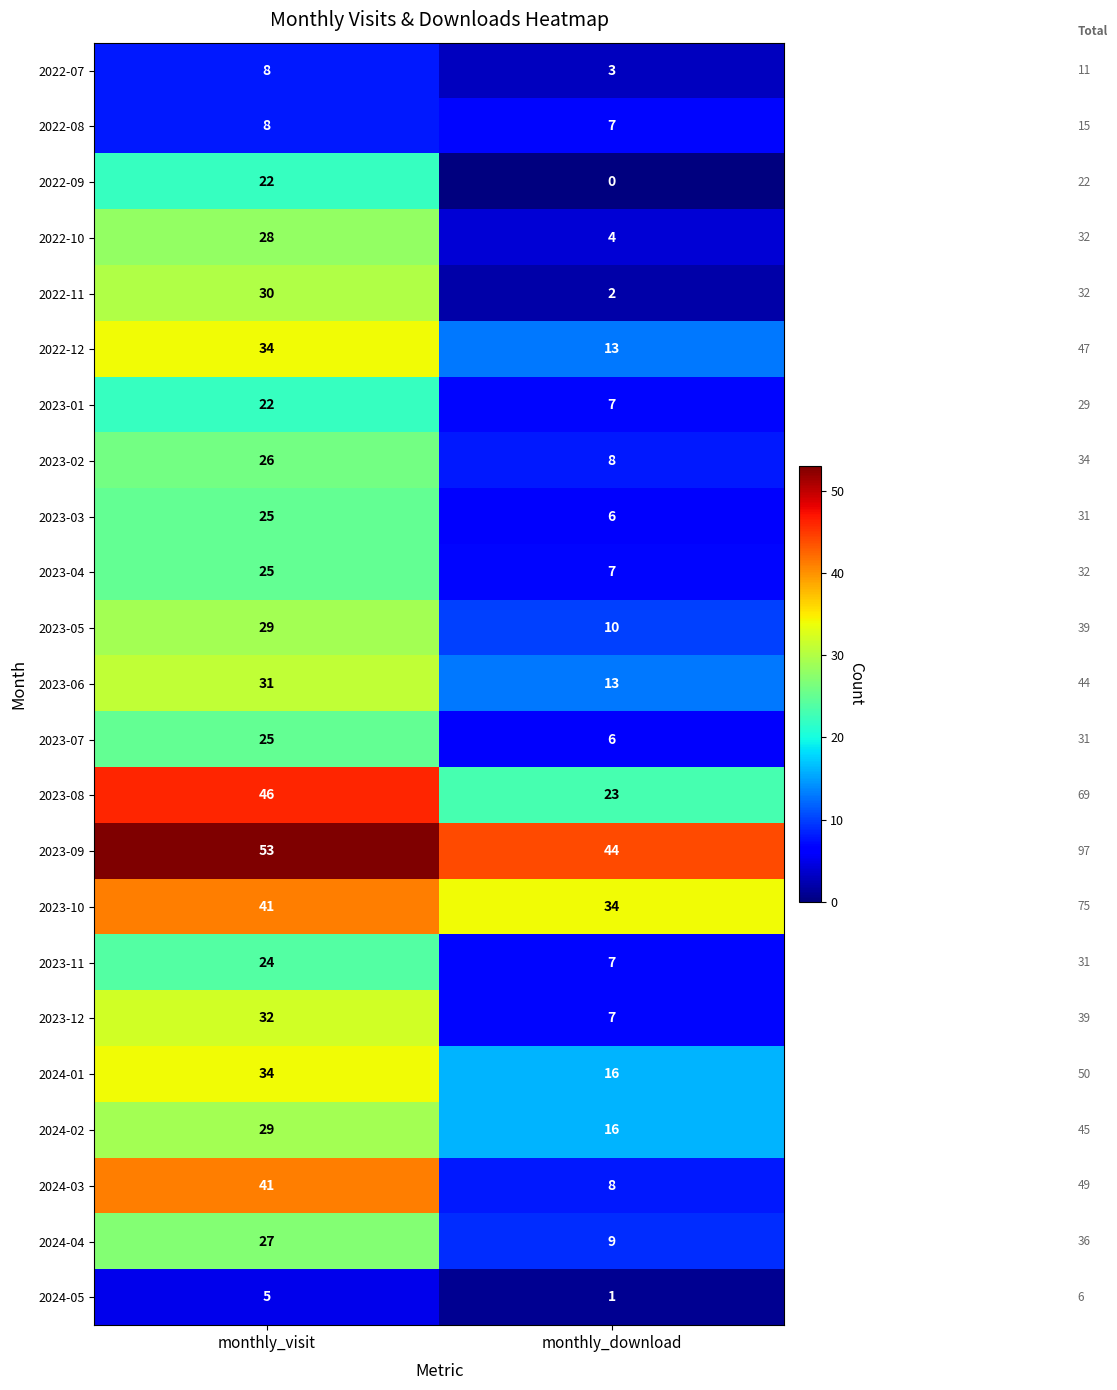

What is the spread (max minus min) of values at monthly_download?

44